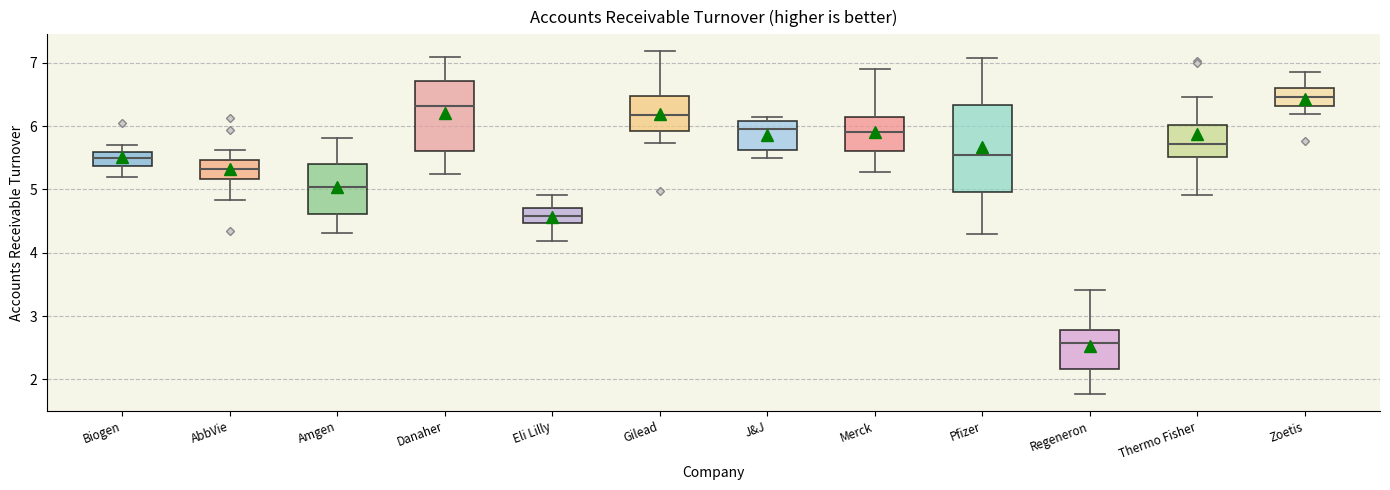

Comparing the boxes themselves (not the whiskers), which one is the tallest?

Pfizer